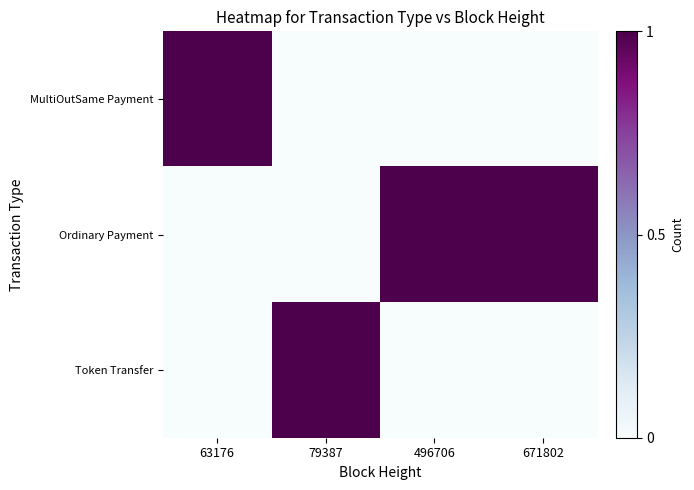

Reading right to left, extract all data points from this chart.

MultiOutSame Payment: 671802=0	496706=0	79387=0	63176=1
Ordinary Payment: 671802=1	496706=1	79387=0	63176=0
Token Transfer: 671802=0	496706=0	79387=1	63176=0